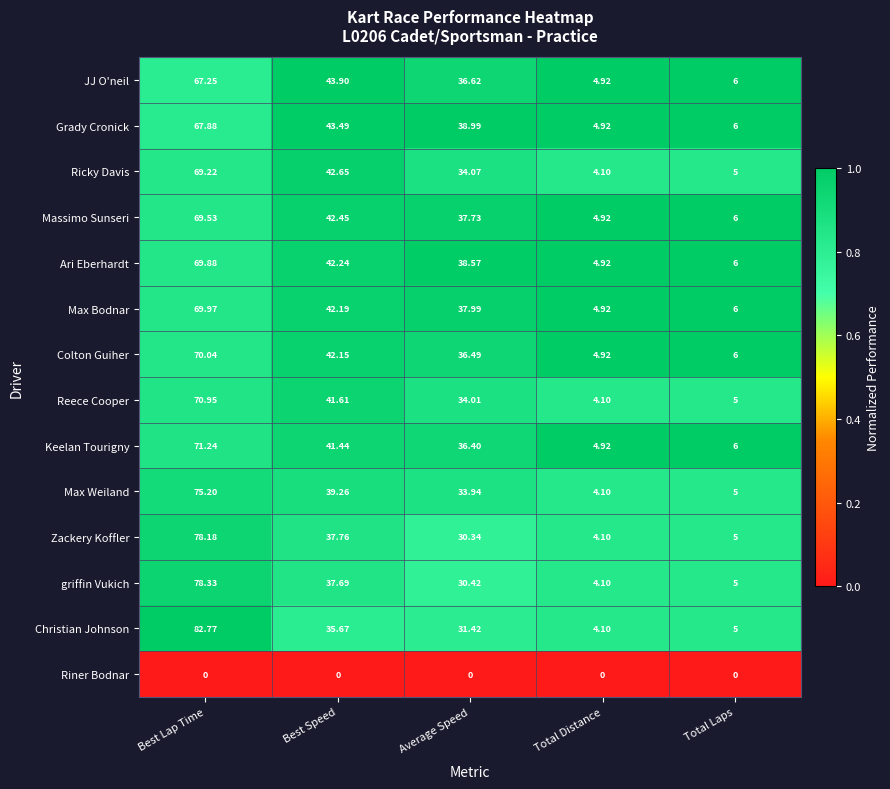

At how many categories does at least one series exceed 0?

5